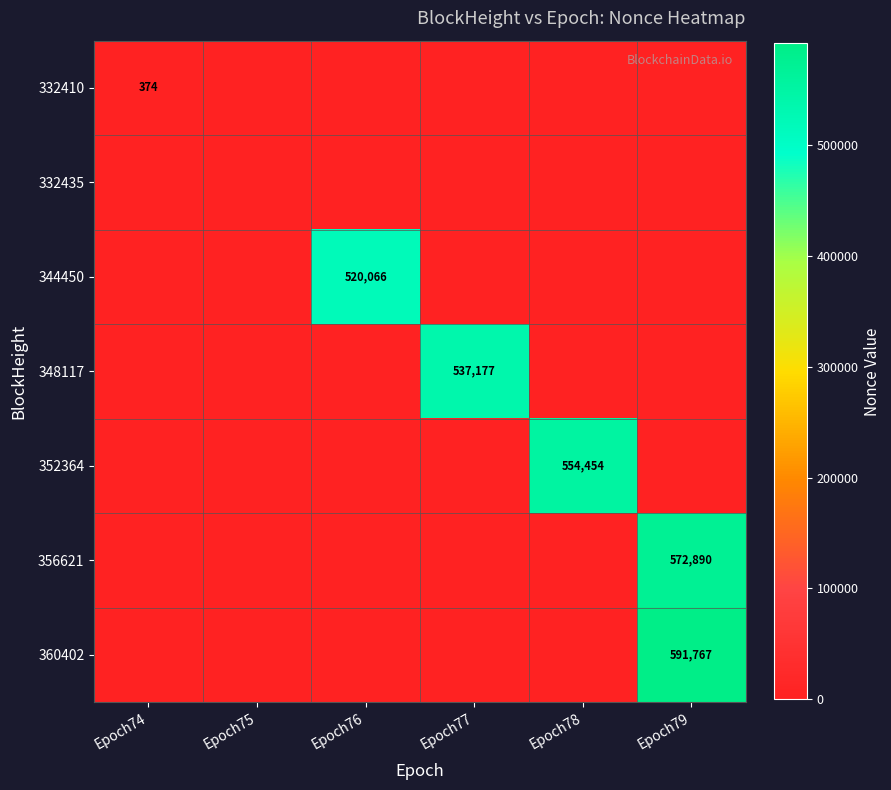

Is the value of 344450 at Epoch76 greater than the value of 352364 at Epoch78?

No